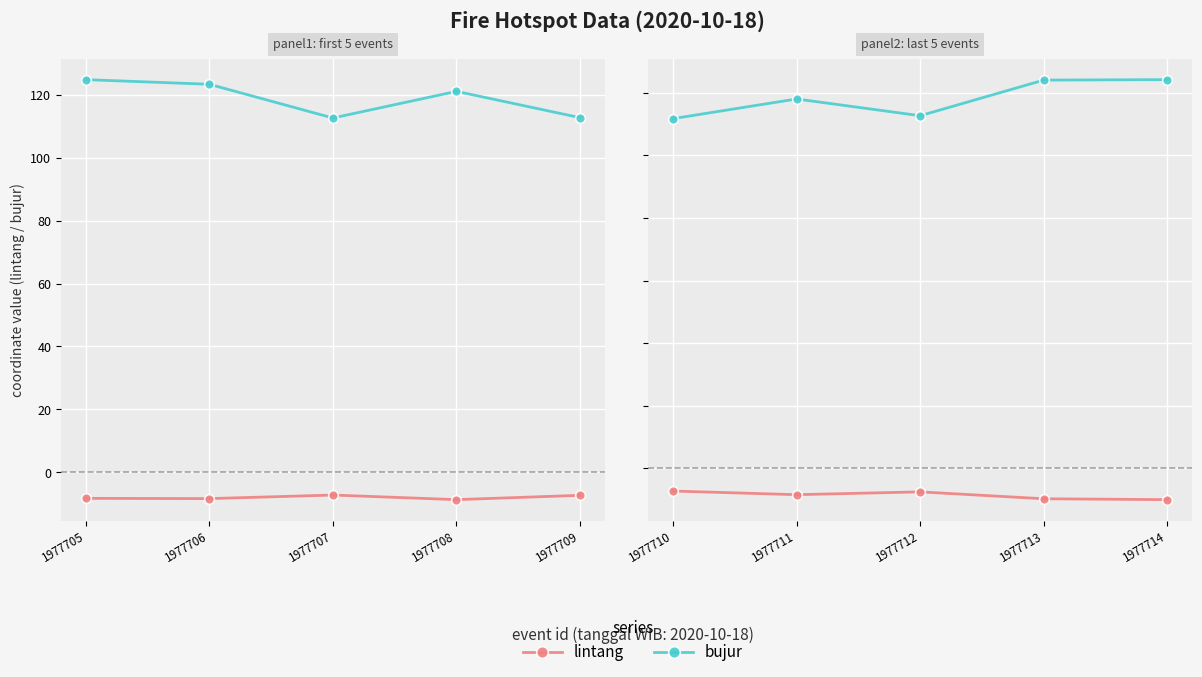

How many interior local peaks does the bujur series have?

1